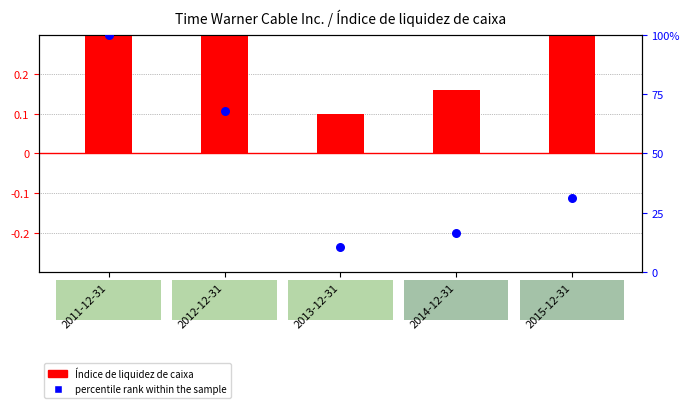

What is the total value across all series at 2014-12-31?

16.8